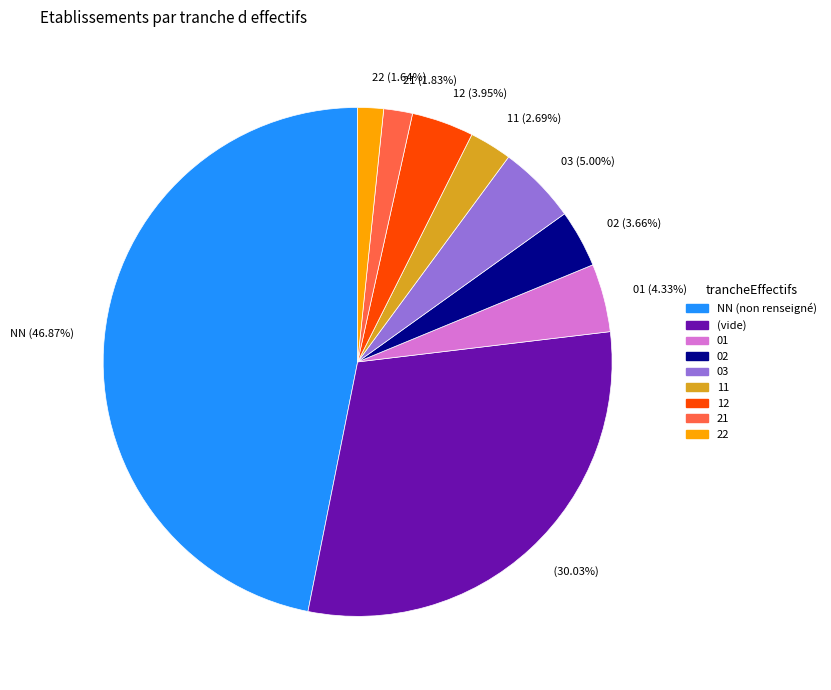

Which has a higher value, 01 (4.33%) or (30.03%)?

(30.03%)